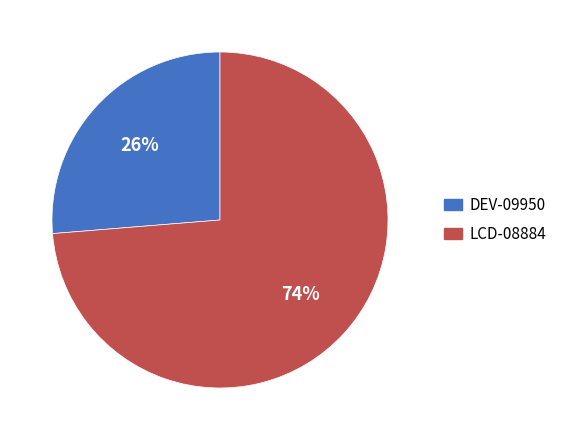

Which slice is the smallest?

DEV-09950